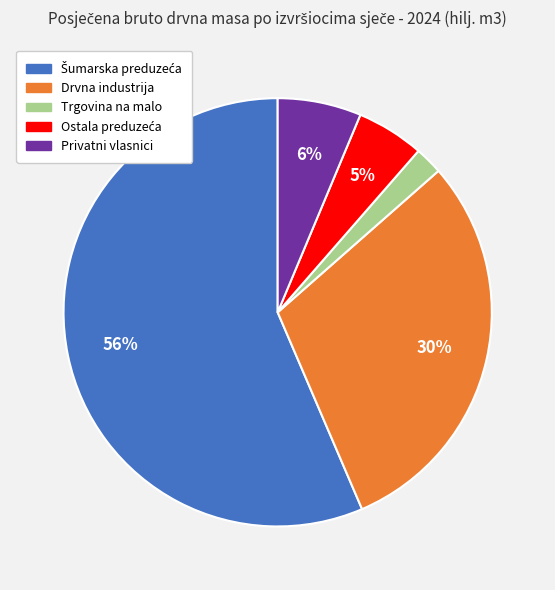

To the nearest percent, what is the difference between the Drvna industrija and Privatni vlasnici slice percentages?

24%